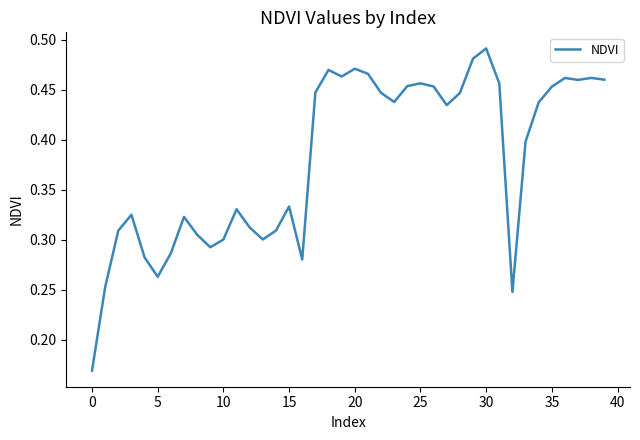

What is the minimum value shown in the chart?

0.2